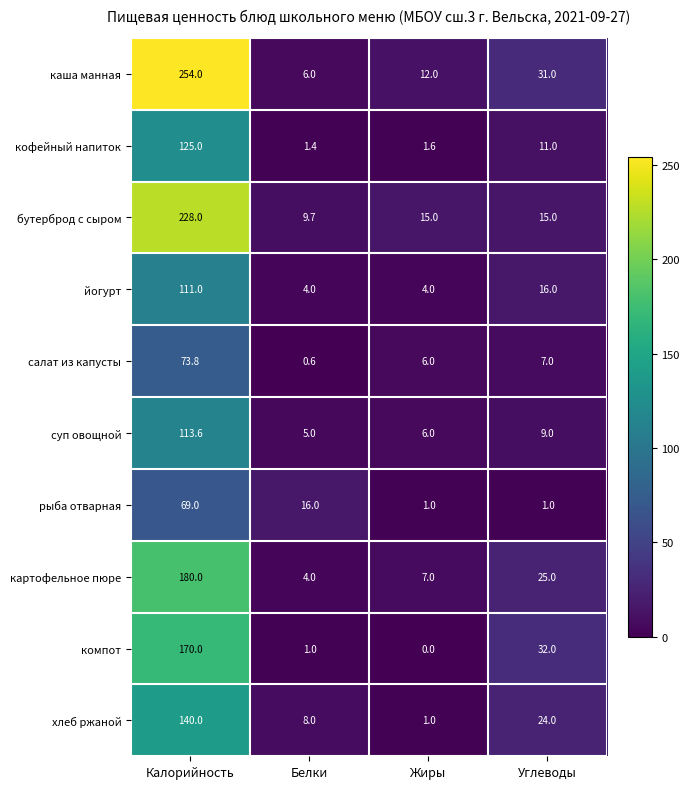

What value does the картофельное пюре series have at Белки?

4.0